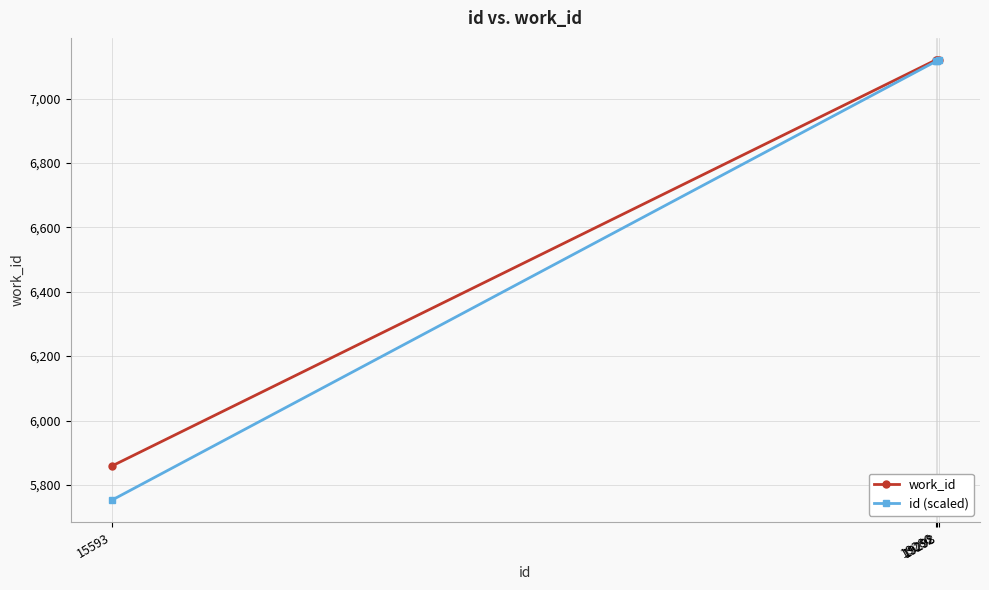

Is it true that id (scaled) equals 5753.0 at 15593?

True